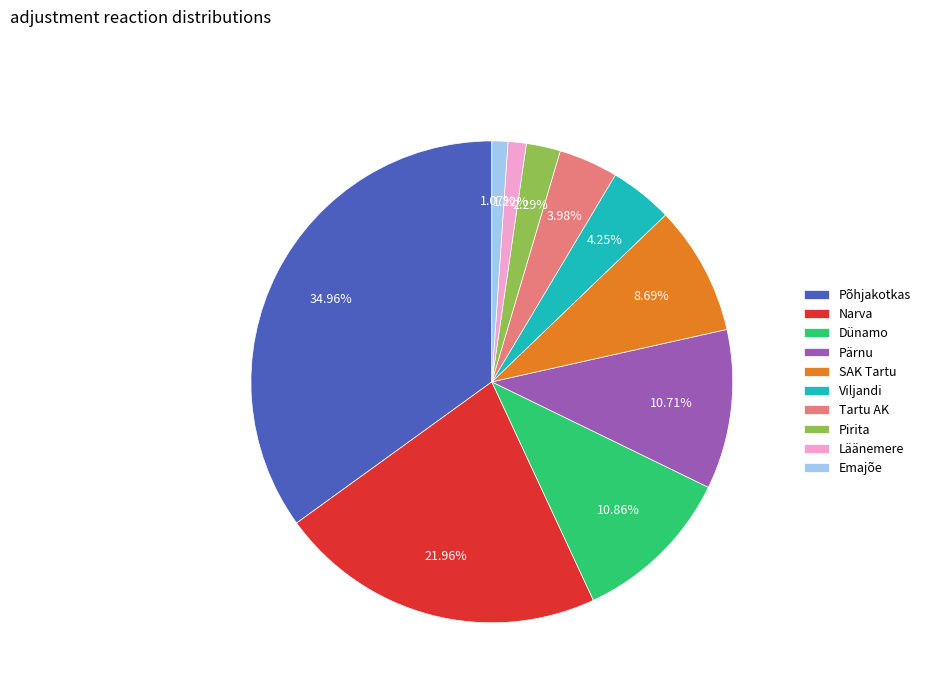

To the nearest percent, what percentage of the pie is Pärnu?

11%